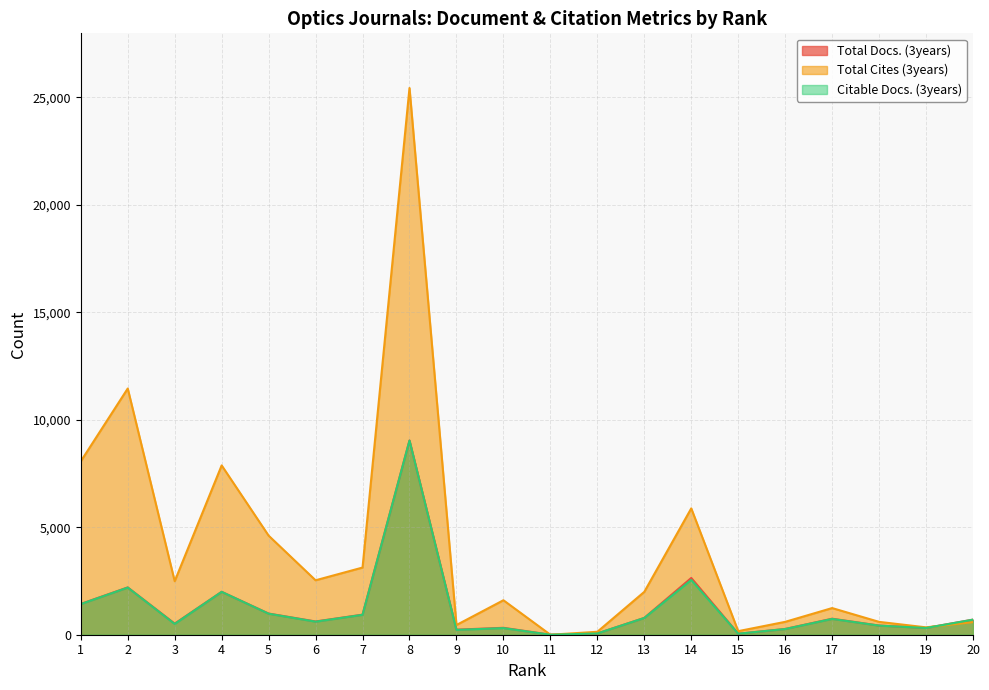

Rank the categories by Citable Docs. (3years) value from highest to lowest.

8, 14, 2, 4, 1, 5, 7, 13, 17, 20, 6, 3, 18, 19, 10, 16, 9, 12, 15, 11